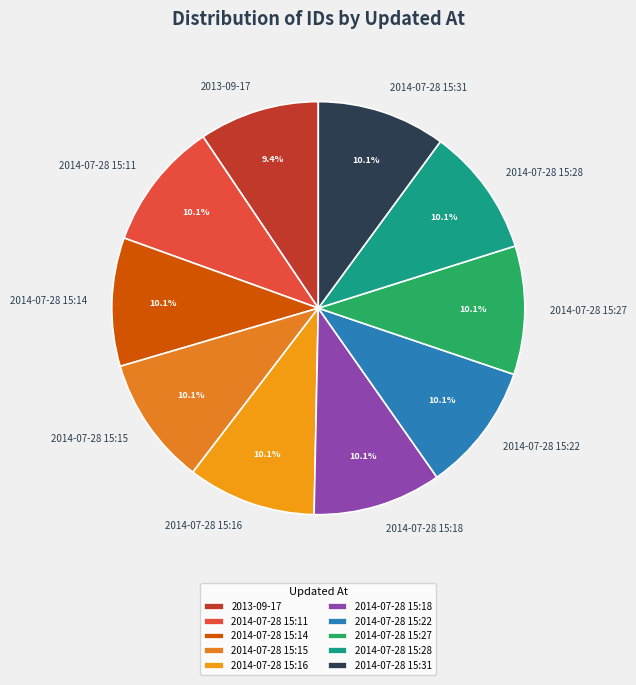

To the nearest percent, what percentage of the pie is 2014-07-28 15:31?

10%